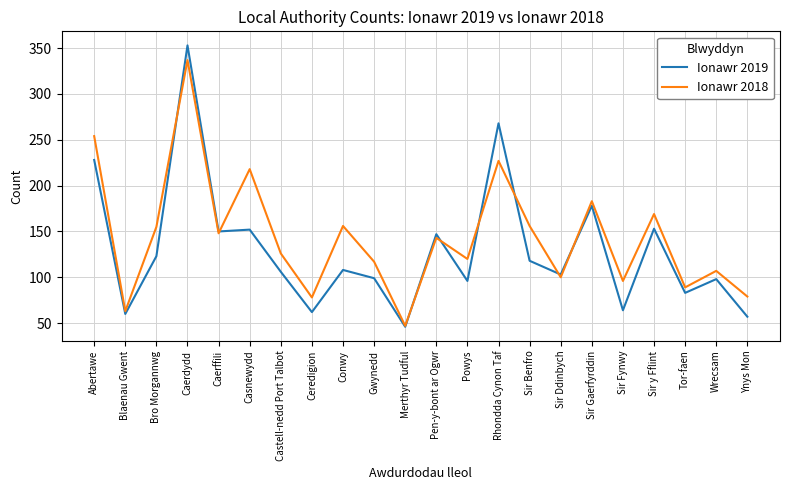

What position from the left is Pen-y-bont ar Ogwr?

12